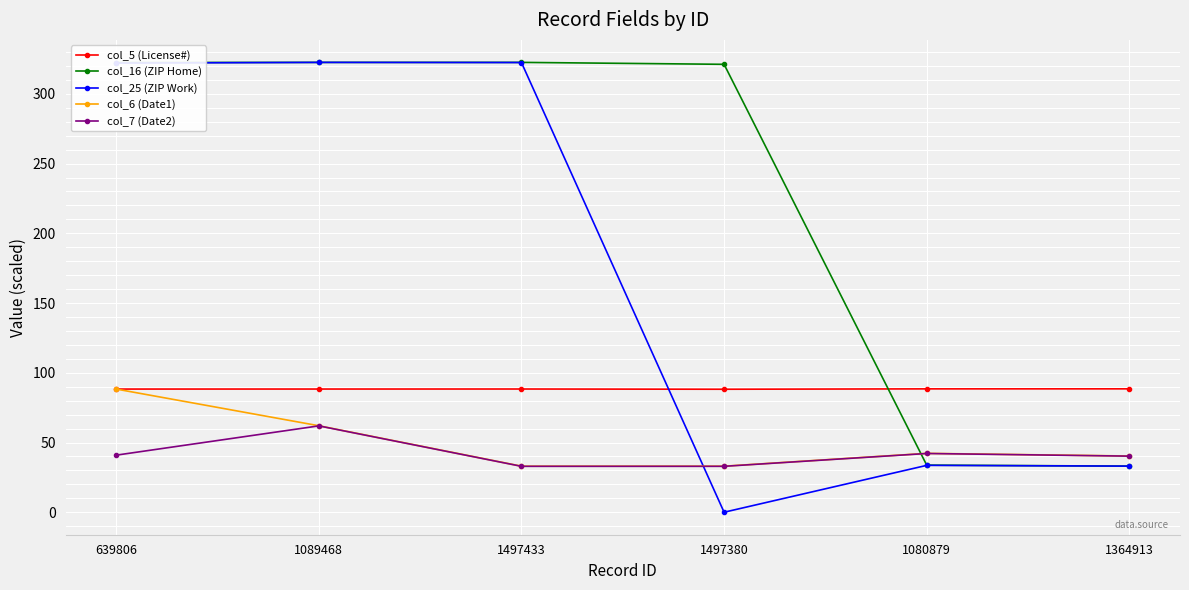

The value of col_6 (Date1) at 1364913 is 25.9. True or false?

False